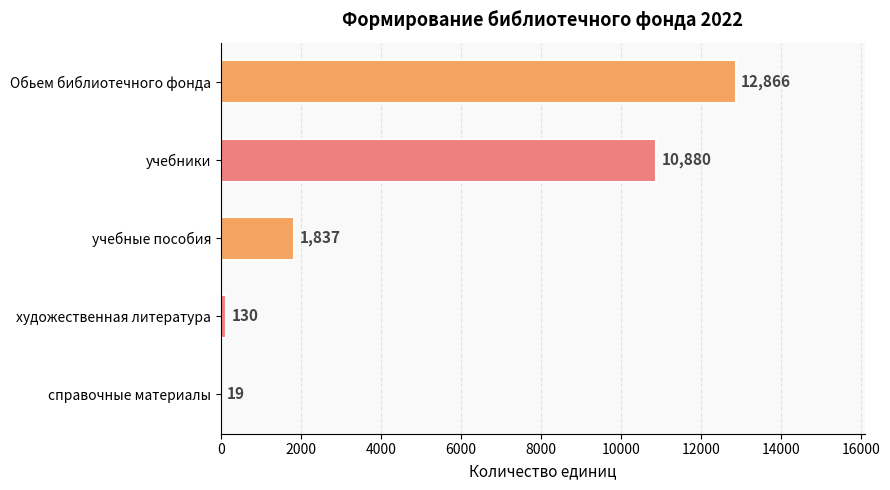

What is the average value?

5146